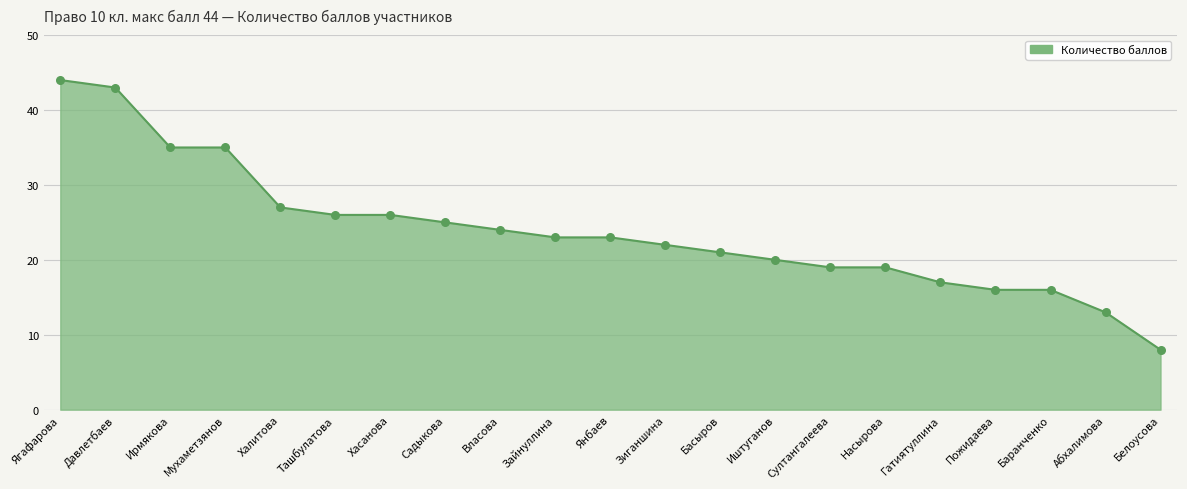

What is the change in value from Садыкова to Зиганшина?

-3